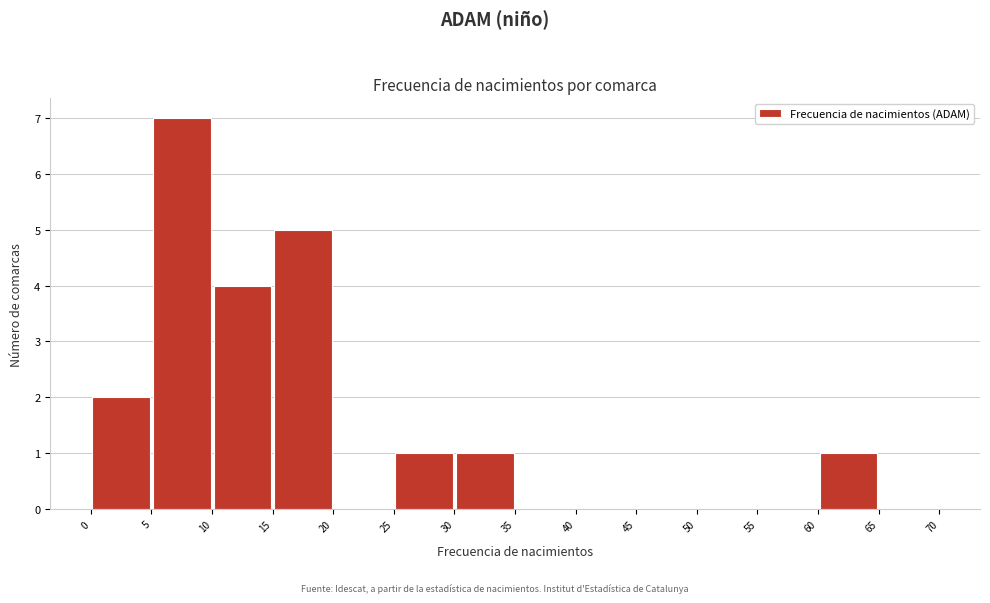

Over which range of the x-axis is the bar tallest?

5 to 10